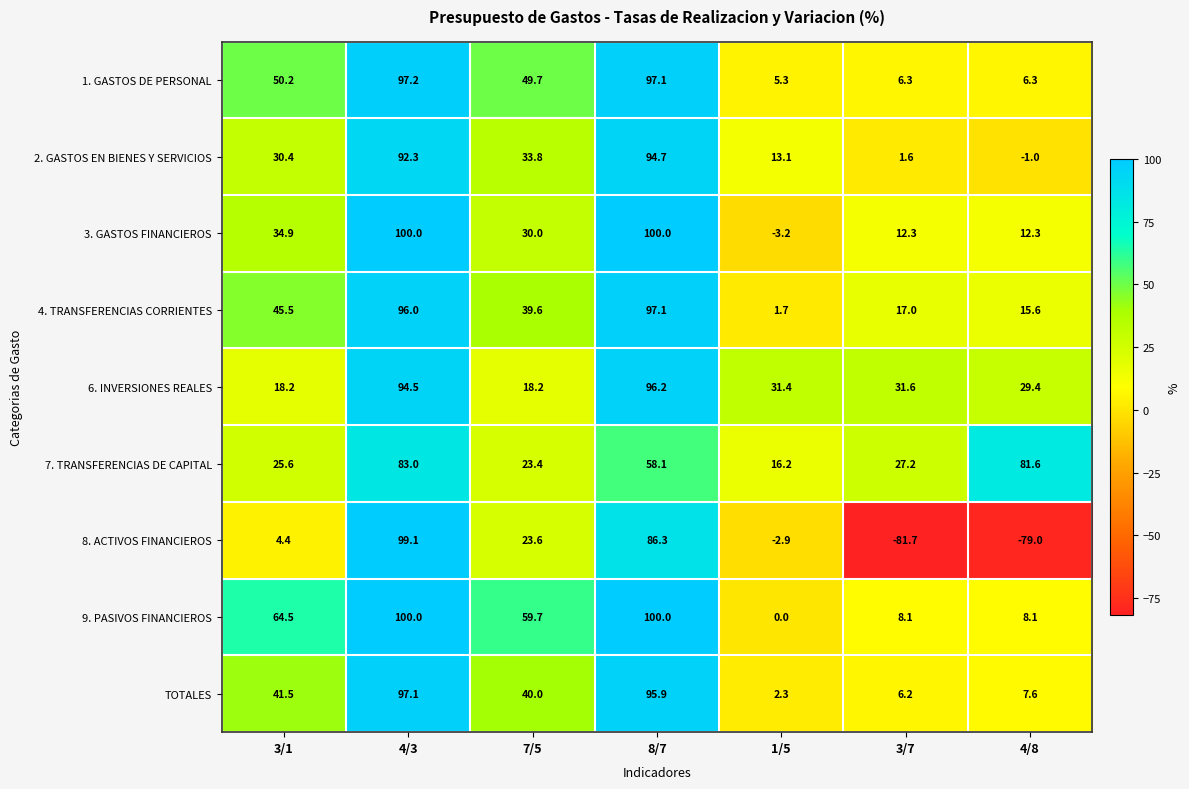

What is the sum of all 8. ACTIVOS FINANCIEROS values?

49.8